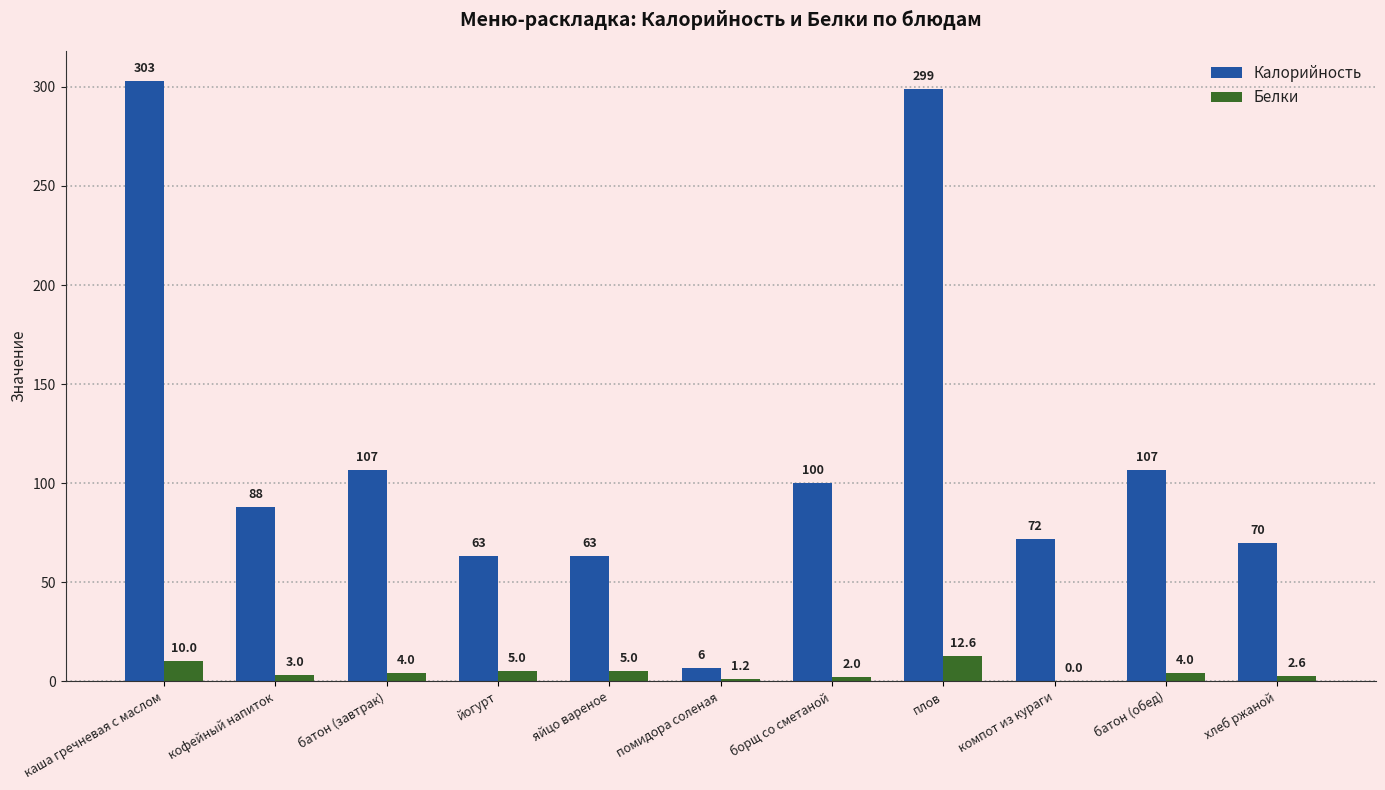

What value does the Белки series have at батон (завтрак)?

4.0